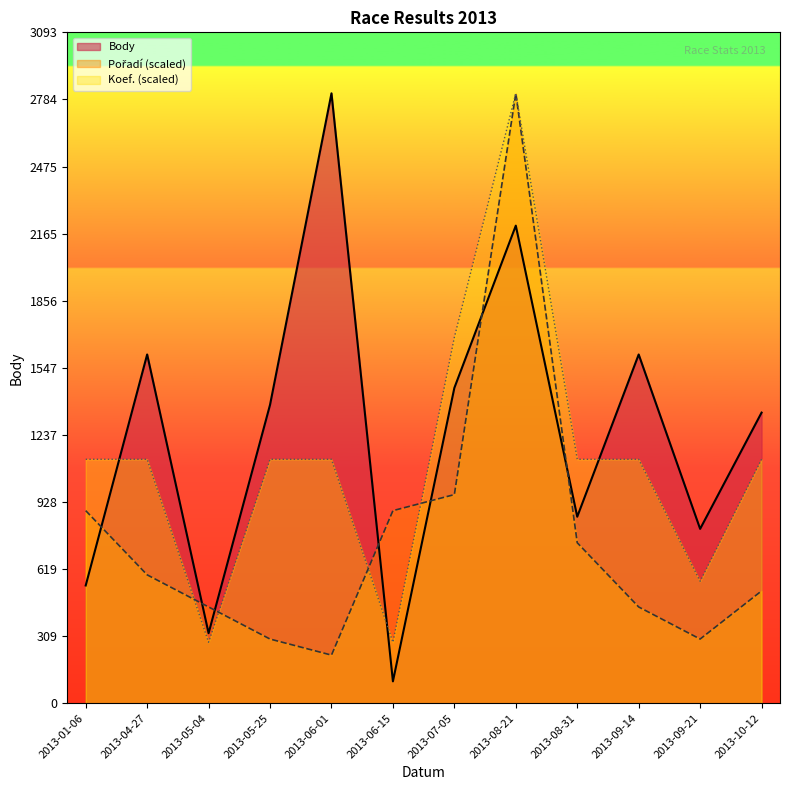

True or false: Koef. and Pořadí intersect in this chart.

True